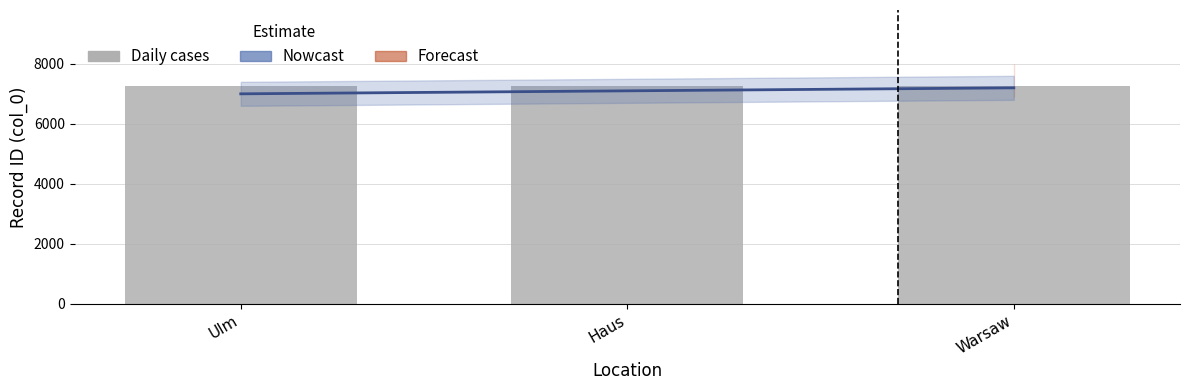

How many Nowcast values are between 7000 and 7200?

3